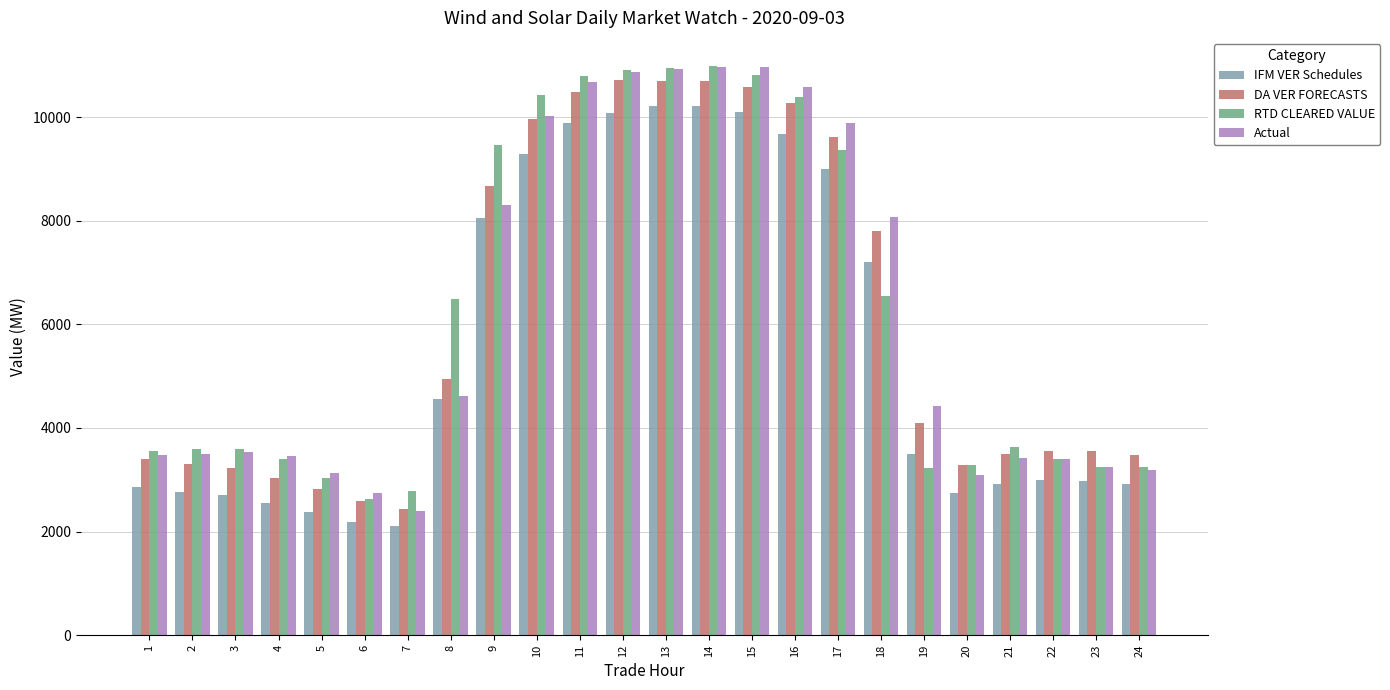

Between 7 and 19, which series saw the biggest shift?

Actual